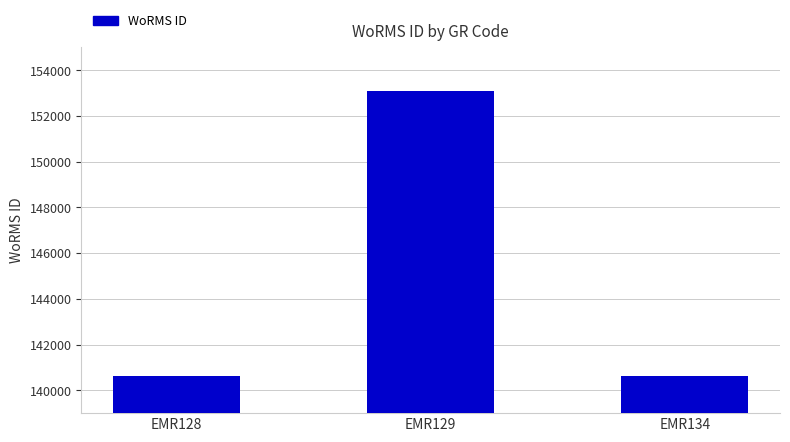

What is the value of the 1st bar from the left?

140621